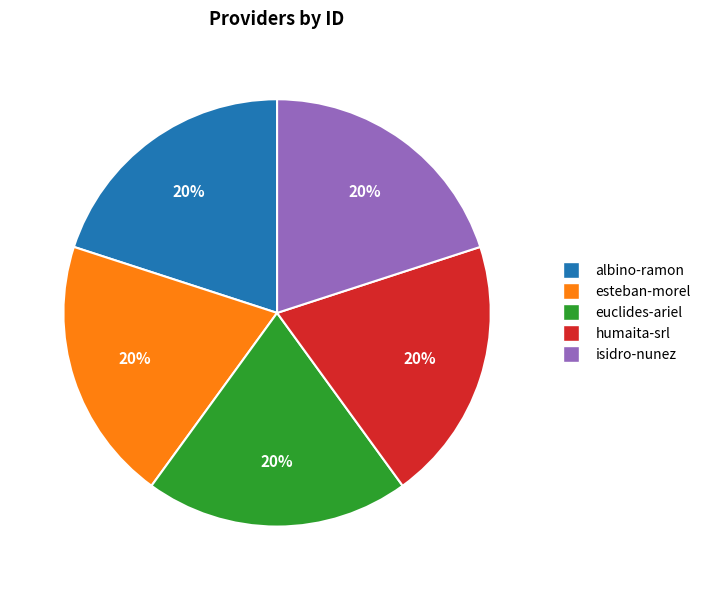

How many segments does this pie chart have?

5